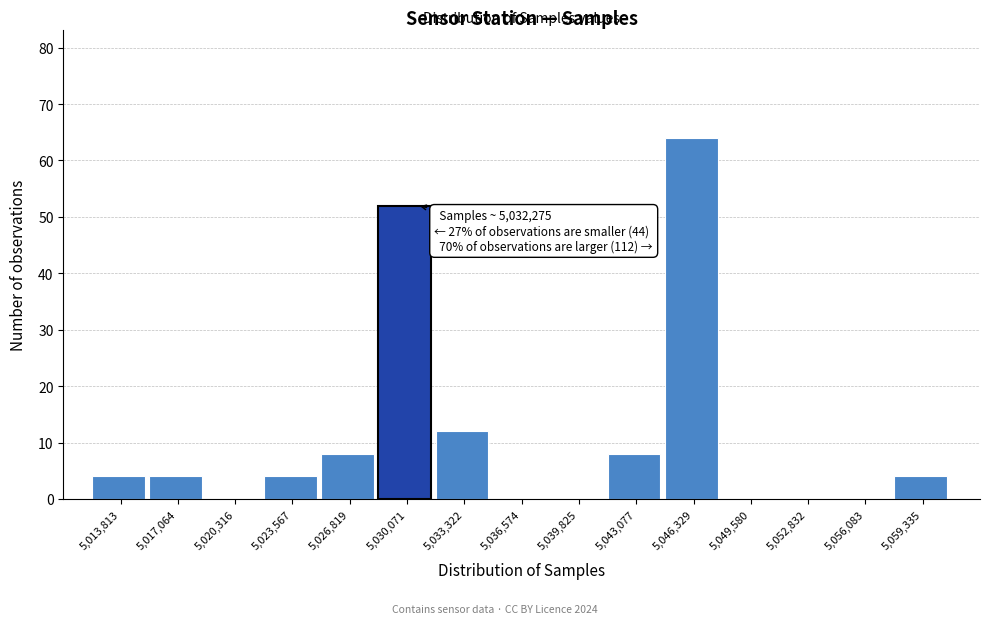

Reading left to right, what are all the values shown in this chart?

5,013,813=4	5,017,064=4	5,020,316=0	5,023,567=4	5,026,819=8	5,030,071=52	5,033,322=12	5,036,574=0	5,039,825=0	5,043,077=8	5,046,329=64	5,049,580=0	5,052,832=0	5,056,083=0	5,059,335=4